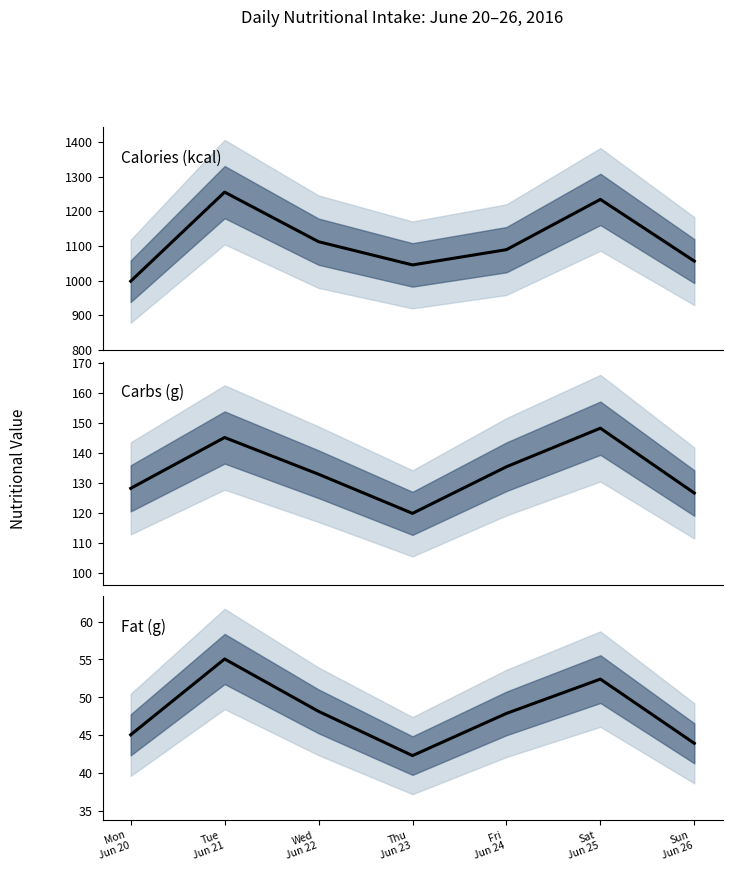

How many interior local valleys does the Carbs (g) series have?

1